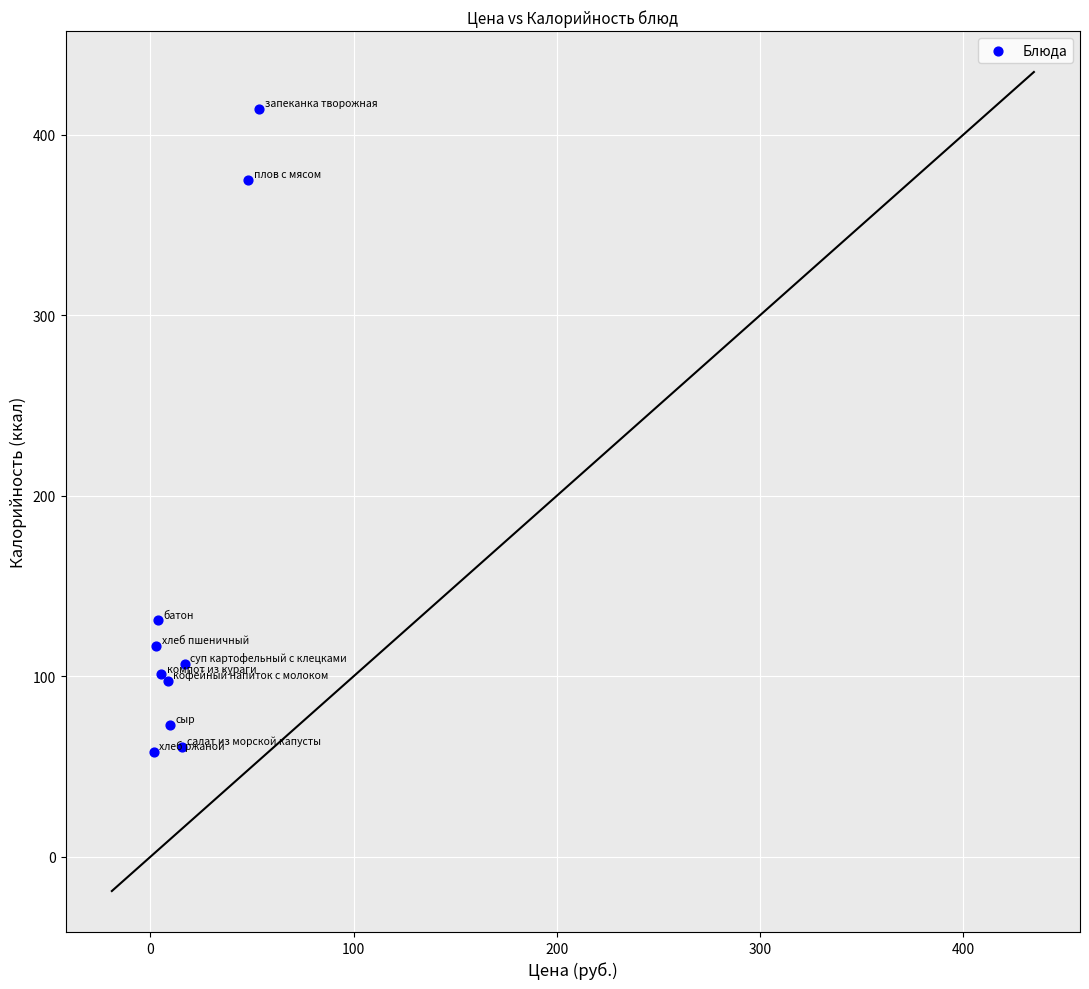

What Y value in the scatter plot is closest to 236?

131.0